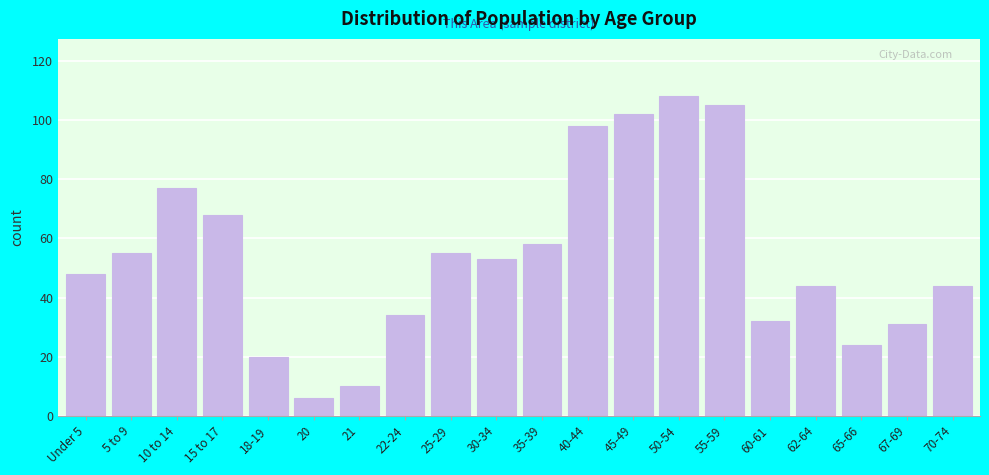

Reading left to right, transcribe all the data shown in this chart.

48	55	77	68	20	6	10	34	55	53	58	98	102	108	105	32	44	24	31	44